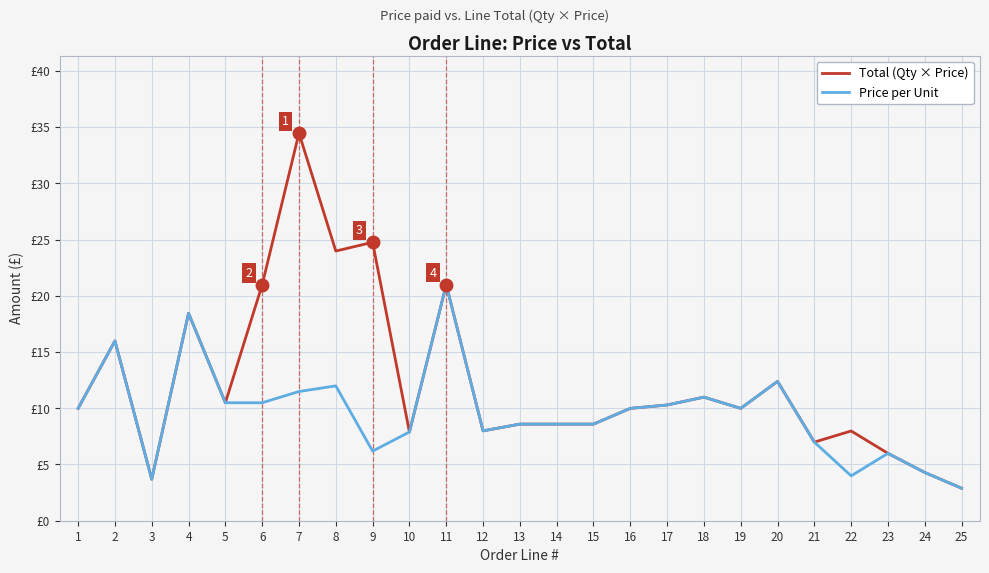

At which category is the sum across all series the highest?

7